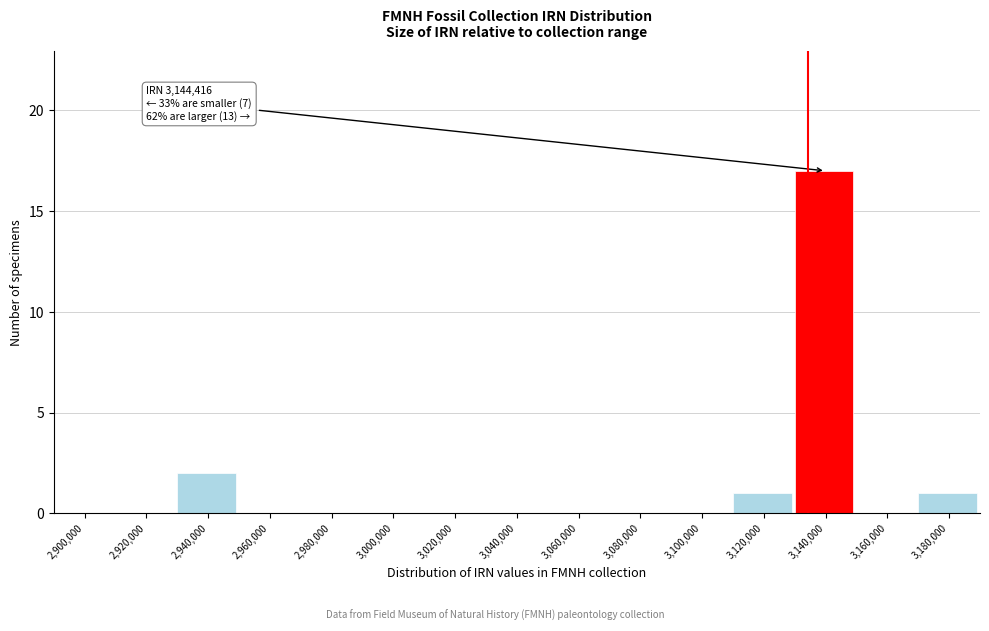

Reading left to right, list all the values displayed in this chart.

2,900,000=0	2,920,000=0	2,940,000=2	2,960,000=0	2,980,000=0	3,000,000=0	3,020,000=0	3,040,000=0	3,060,000=0	3,080,000=0	3,100,000=0	3,120,000=1	3,140,000=17	3,160,000=0	3,180,000=1